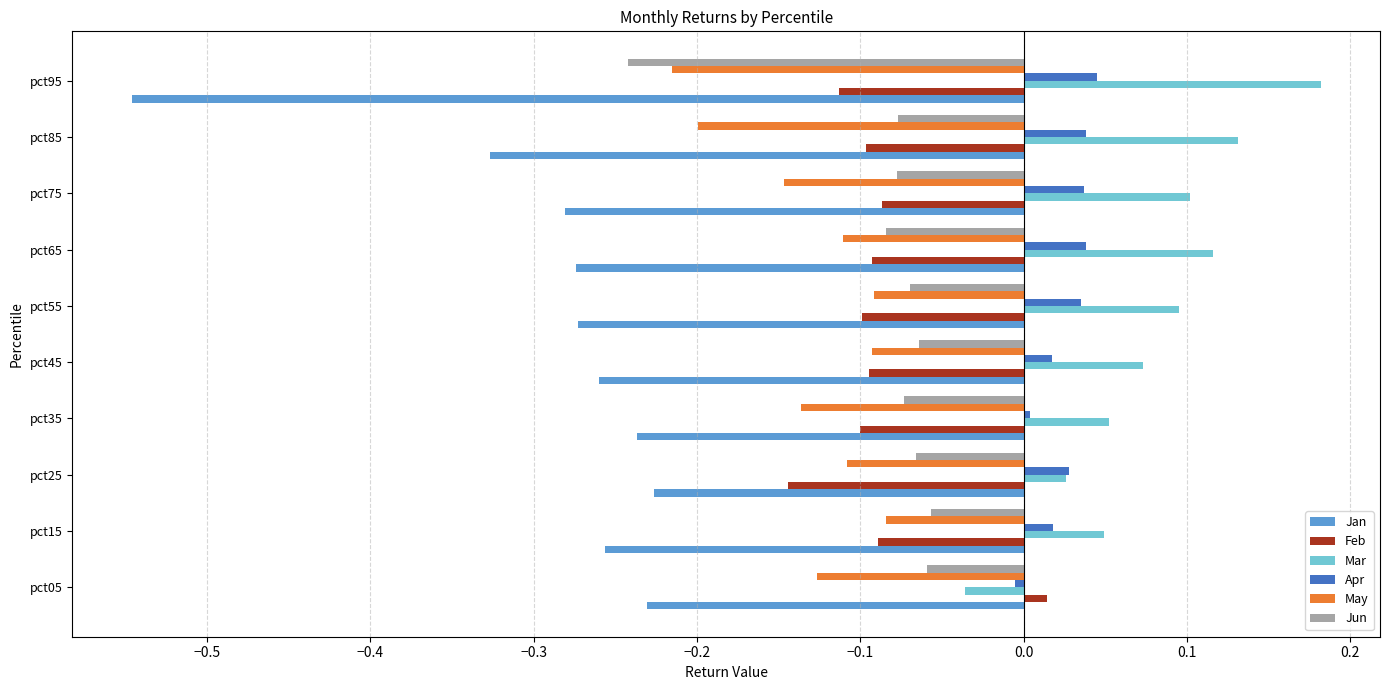

True or false: Feb has a value of -0.2 at pct55.

False